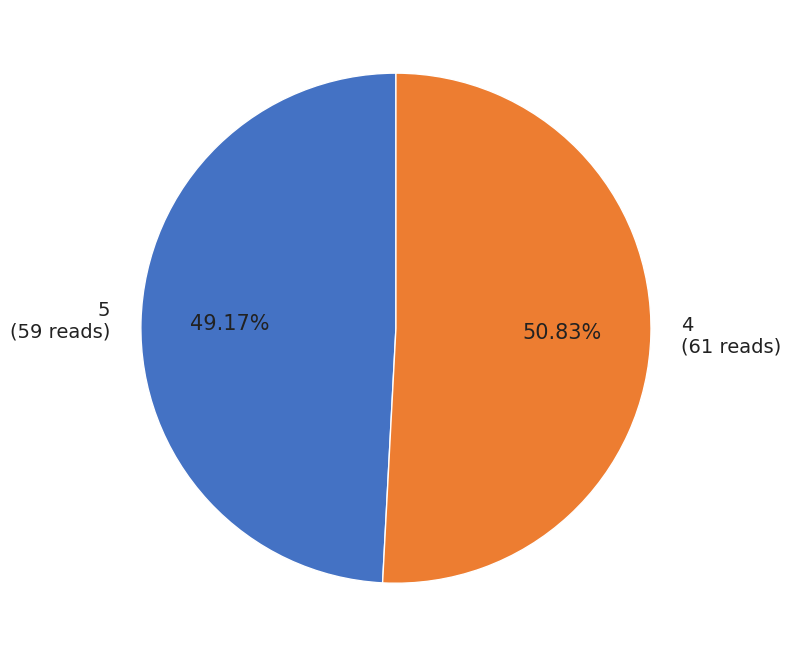

To the nearest percent, what percentage of the pie is 5?

49%